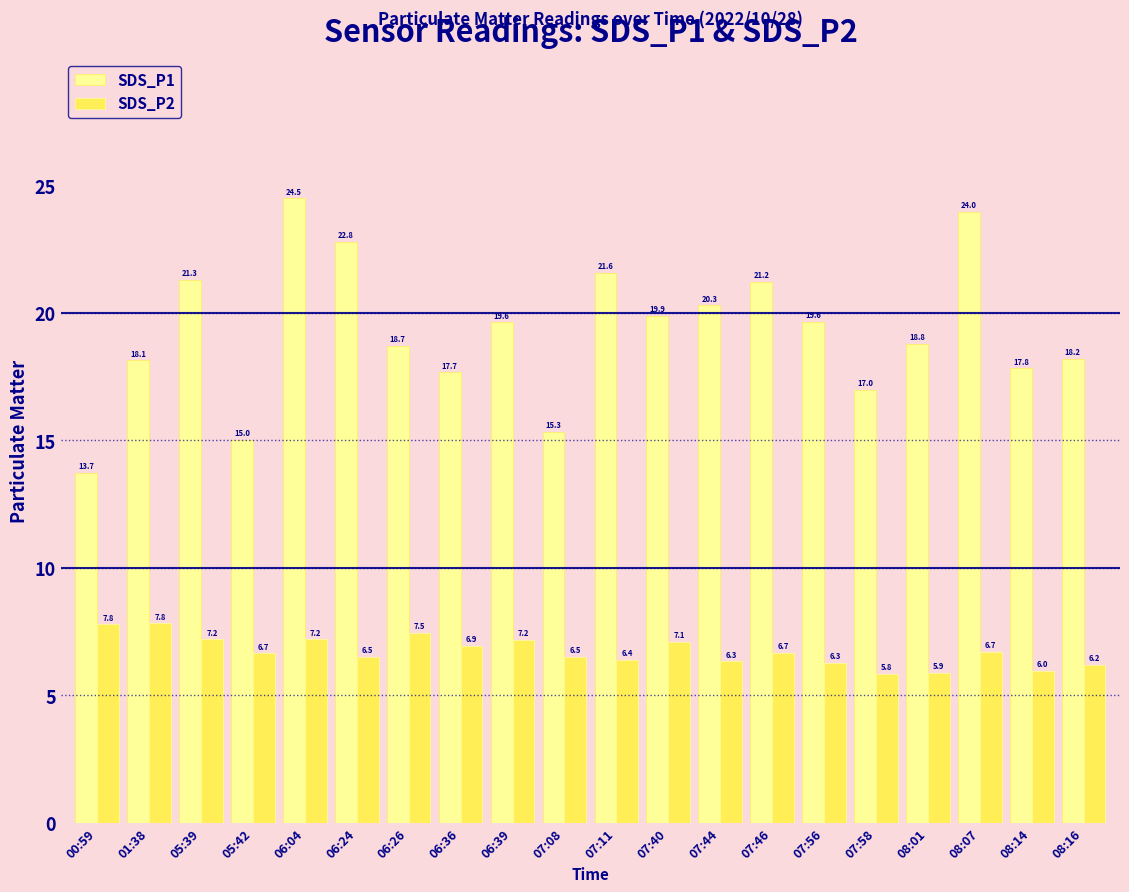

What is the difference between the highest and lowest values at 08:16?

12.0